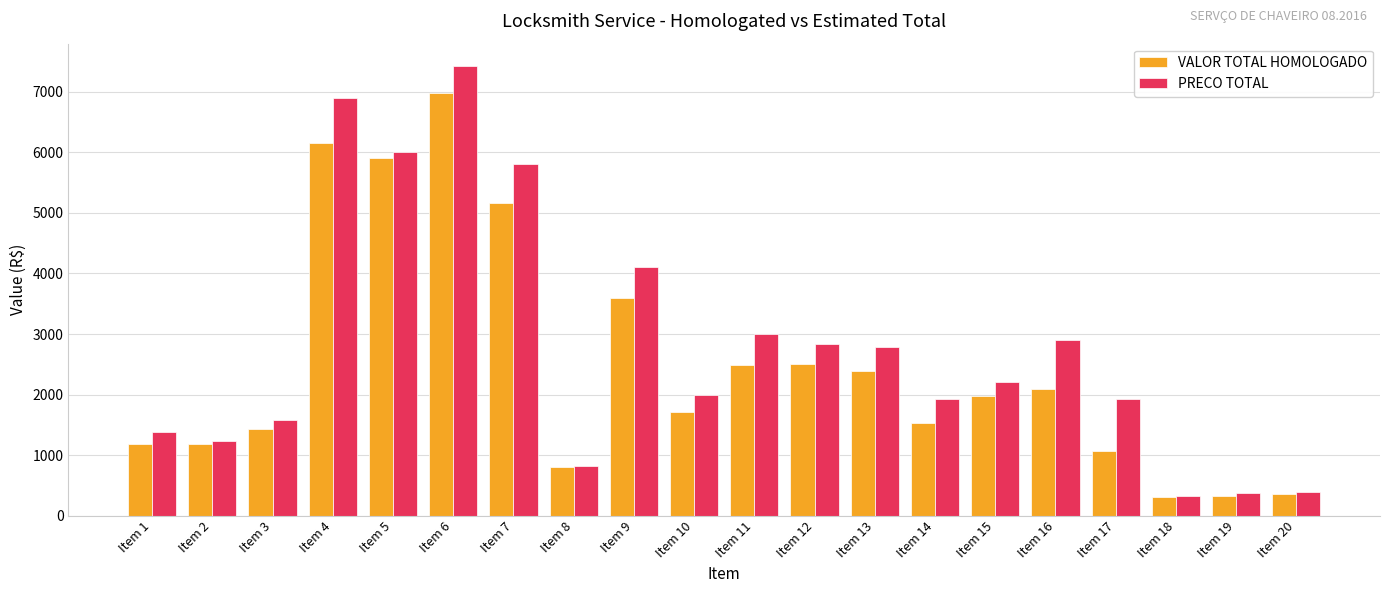

List the series in order of their peak value, highest first.

PRECO TOTAL, VALOR TOTAL HOMOLOGADO